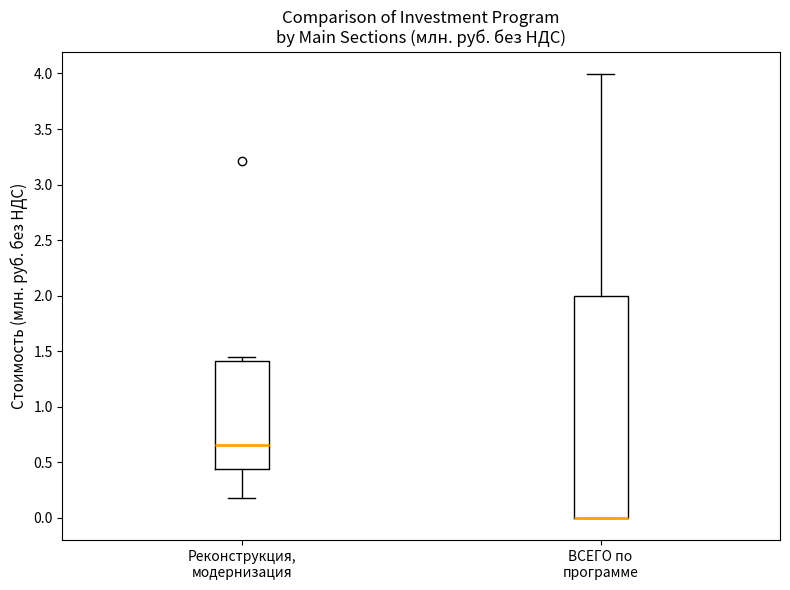

Where is the lower edge of the box for Реконструкция, модернизация on the y-axis? The values are not printed on the chart, so give them approximately, as read against the axis.

0.45